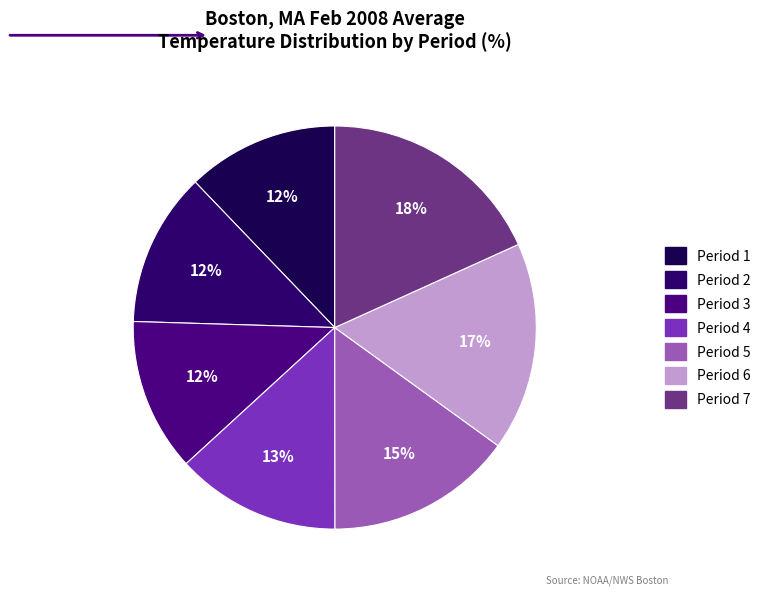

Is it true that Period 4 is 13% of the pie?

True